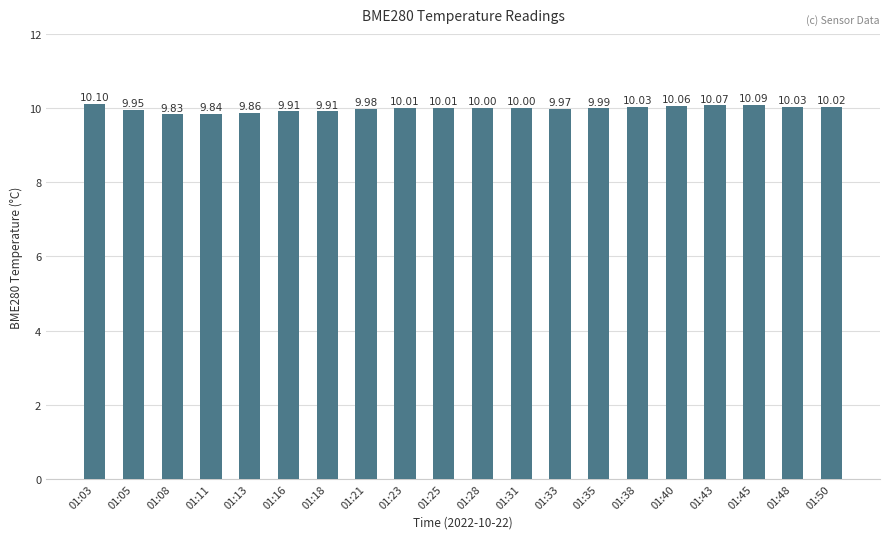

Which has a higher value, 01:38 or 01:18?

01:38